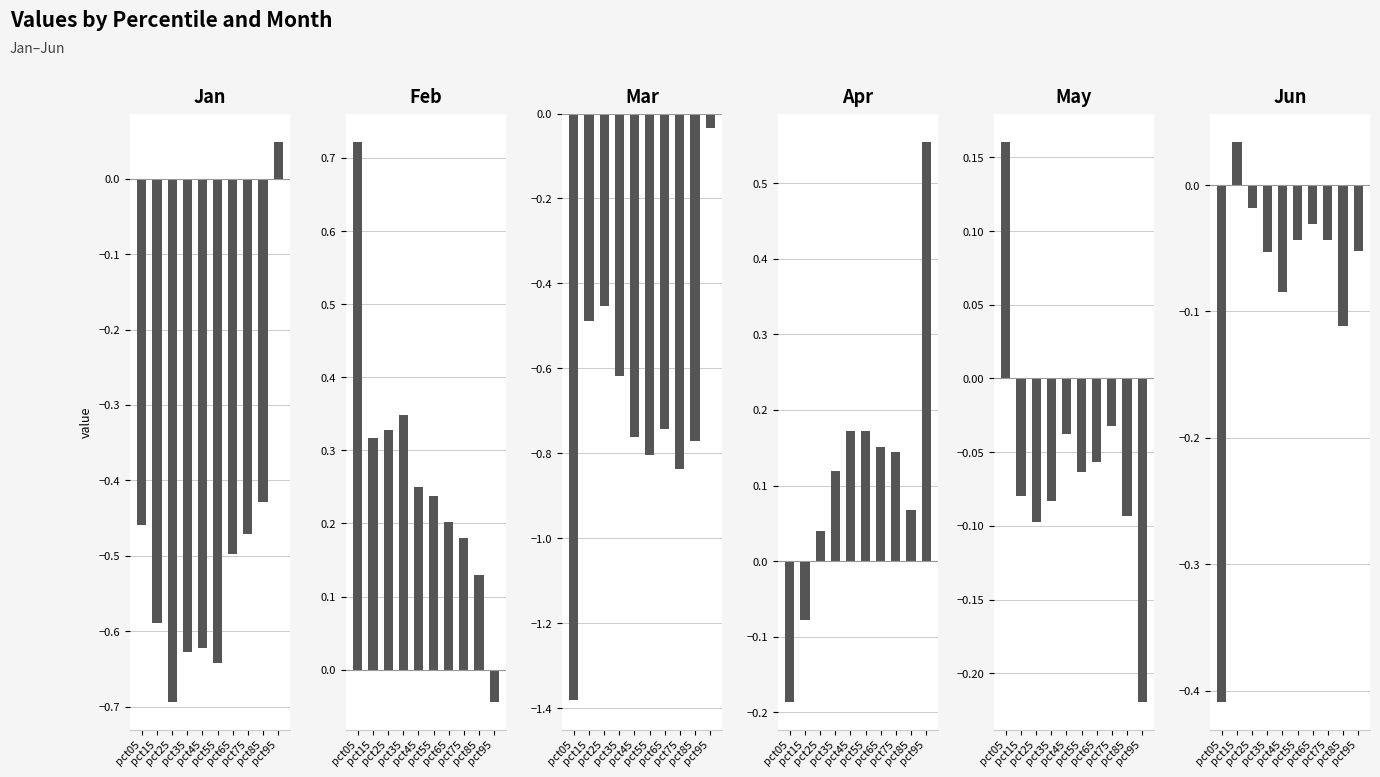

Which series has the largest total across all categories?

Feb